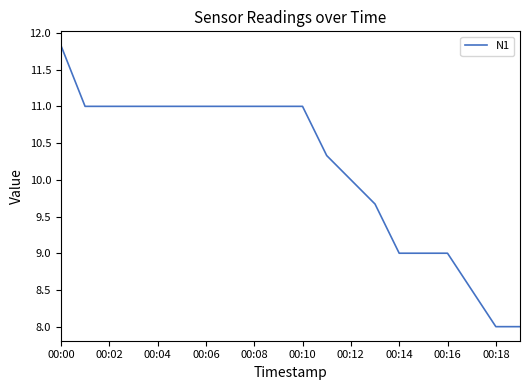

Is this an area chart (filled region under the line)?

No